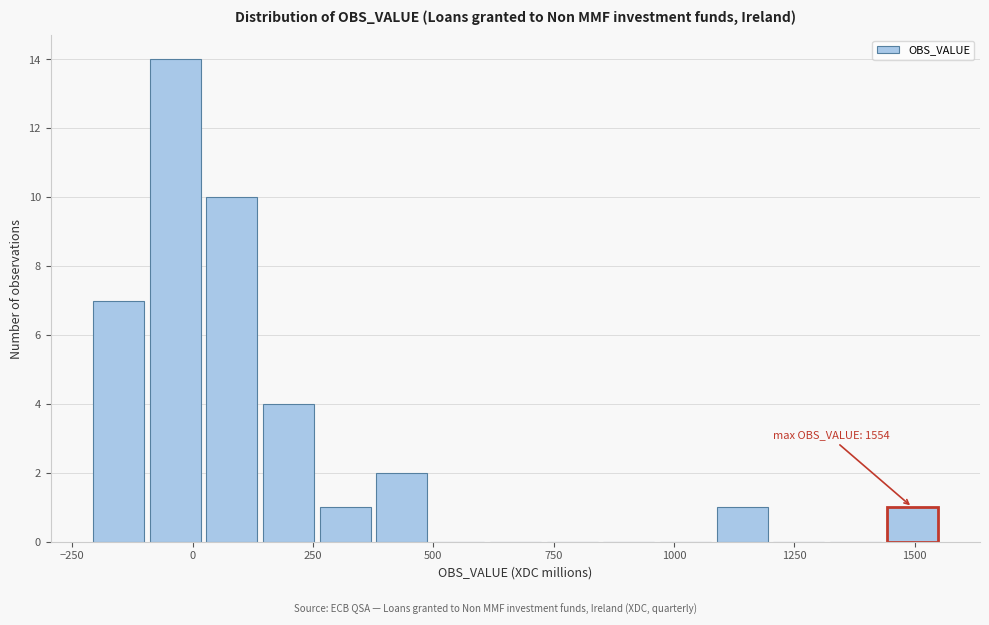

Around what value on the x-axis is the tallest bar? Give the approximate position of its centre, as read against the axis.

-50